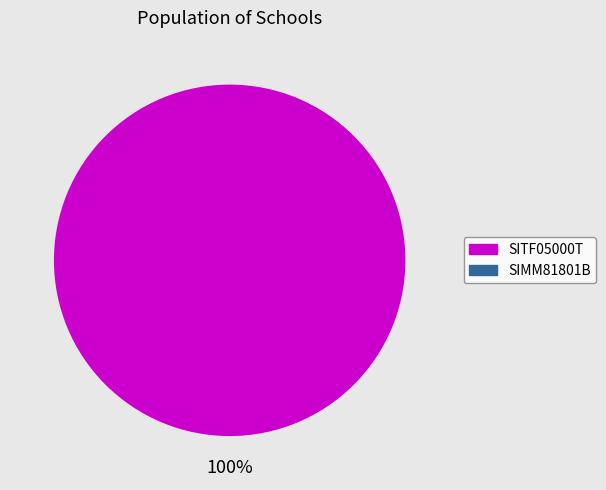

Which category has the biggest portion of the pie?

SITF05000T